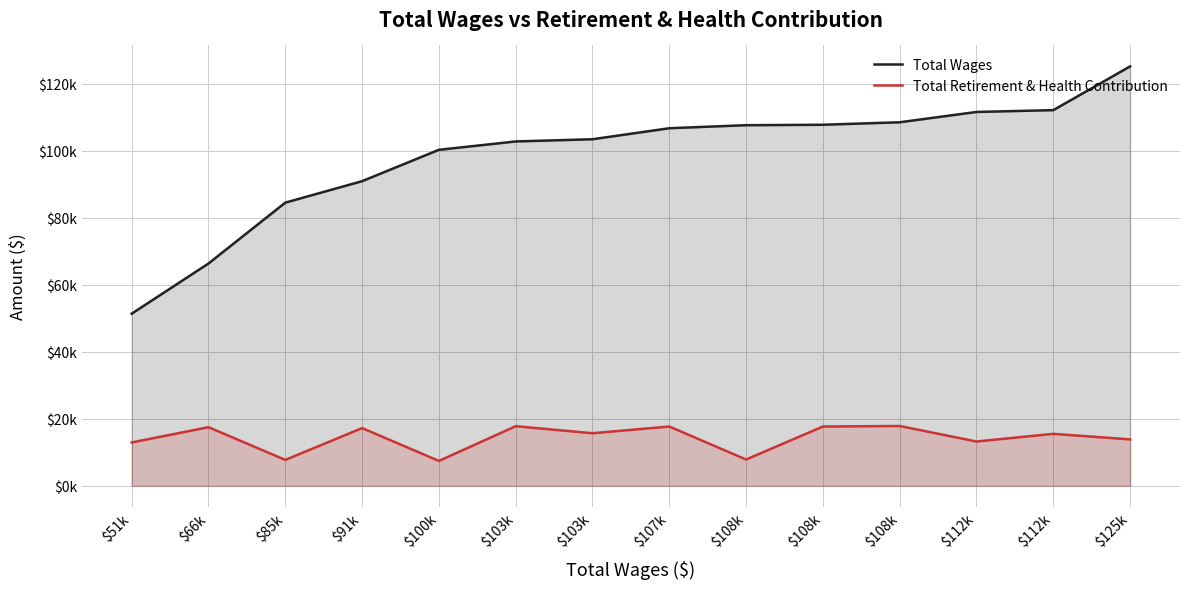

True or false: Total Wages has a value of 51365 at $51k.

True